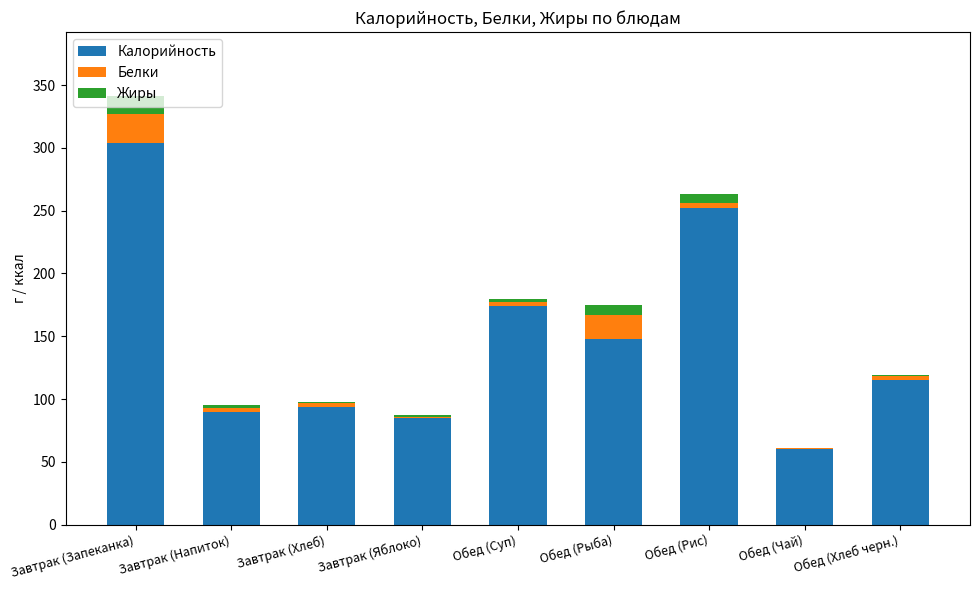

The Калорийность series shows 34.9 at Обед (Хлеб черн.). True or false?

False